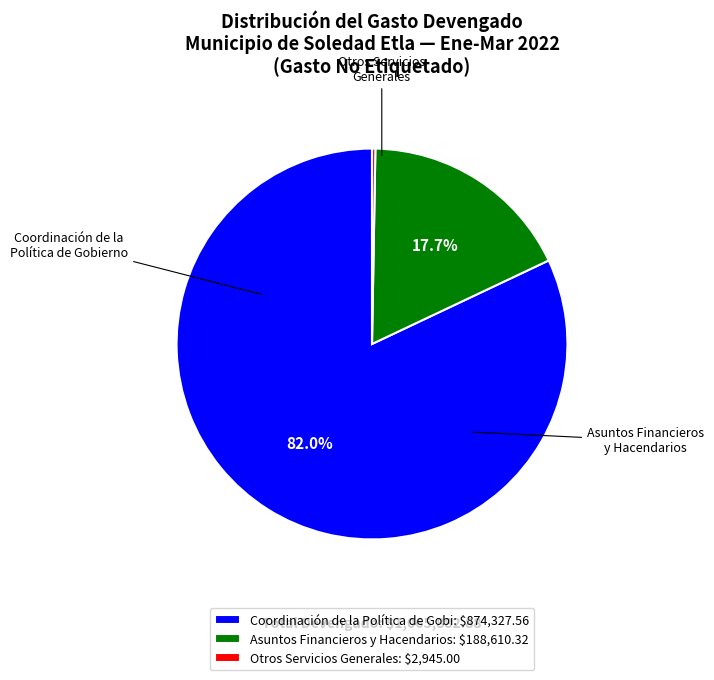

How much of the chart is everything except Coordinación de la Política de Gobi: $874,327.56?

18.0%